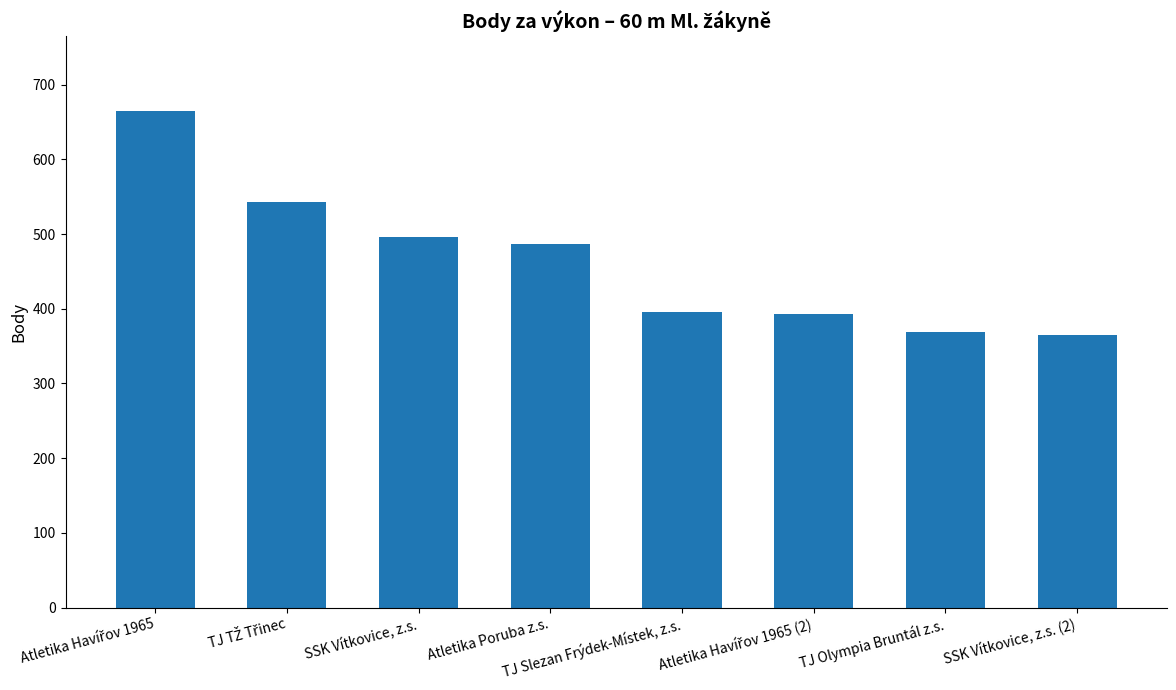

Which has a higher value, TJ Slezan Frýdek-Místek, z.s. or SSK Vítkovice, z.s. (2)?

TJ Slezan Frýdek-Místek, z.s.